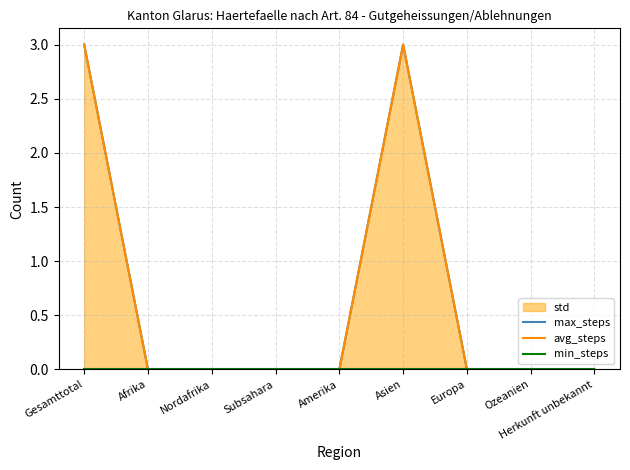

At which label is avg_steps closest to 1?

Afrika